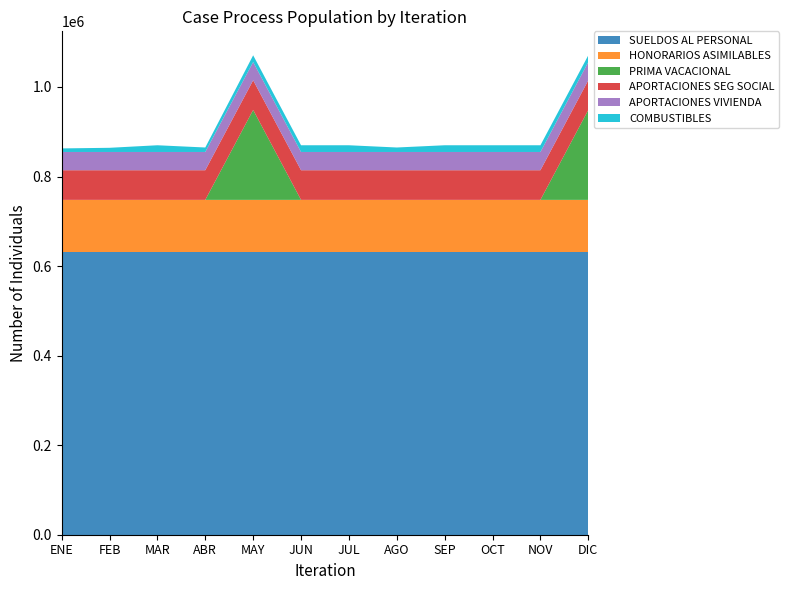

Reading left to right, list all the values displayed in this chart.

SUELDOS AL PERSONAL: 632161.9	632161.9	632161.9	632161.9	632161.9	632161.9	632161.9	632161.9	632161.9	632161.9	632161.9	632161.9
HONORARIOS ASIMILABLES: 115692.5	115692.5	115692.5	115692.5	115692.5	115692.5	115692.5	115692.5	115692.5	115692.5	115692.5	115692.5
PRIMA VACACIONAL: 0.0	0.0	0.0	0.0	200912.1	0.0	0.0	0.0	0.0	0.0	0.0	200912.1
APORTACIONES SEG SOCIAL: 66245.4	66245.4	66245.4	66245.4	66245.4	66245.4	66245.4	66245.4	66245.4	66245.4	66245.4	66245.4
APORTACIONES VIVIENDA: 40762.6	40762.6	40762.6	40762.6	40762.6	40762.6	40762.6	40762.6	40762.6	40762.6	40762.6	40762.6
COMBUSTIBLES: 7958.0	9319.2	15000.0	10000.0	15000.0	15000.0	15000.0	10000.0	15000.0	15000.0	15000.0	15000.0